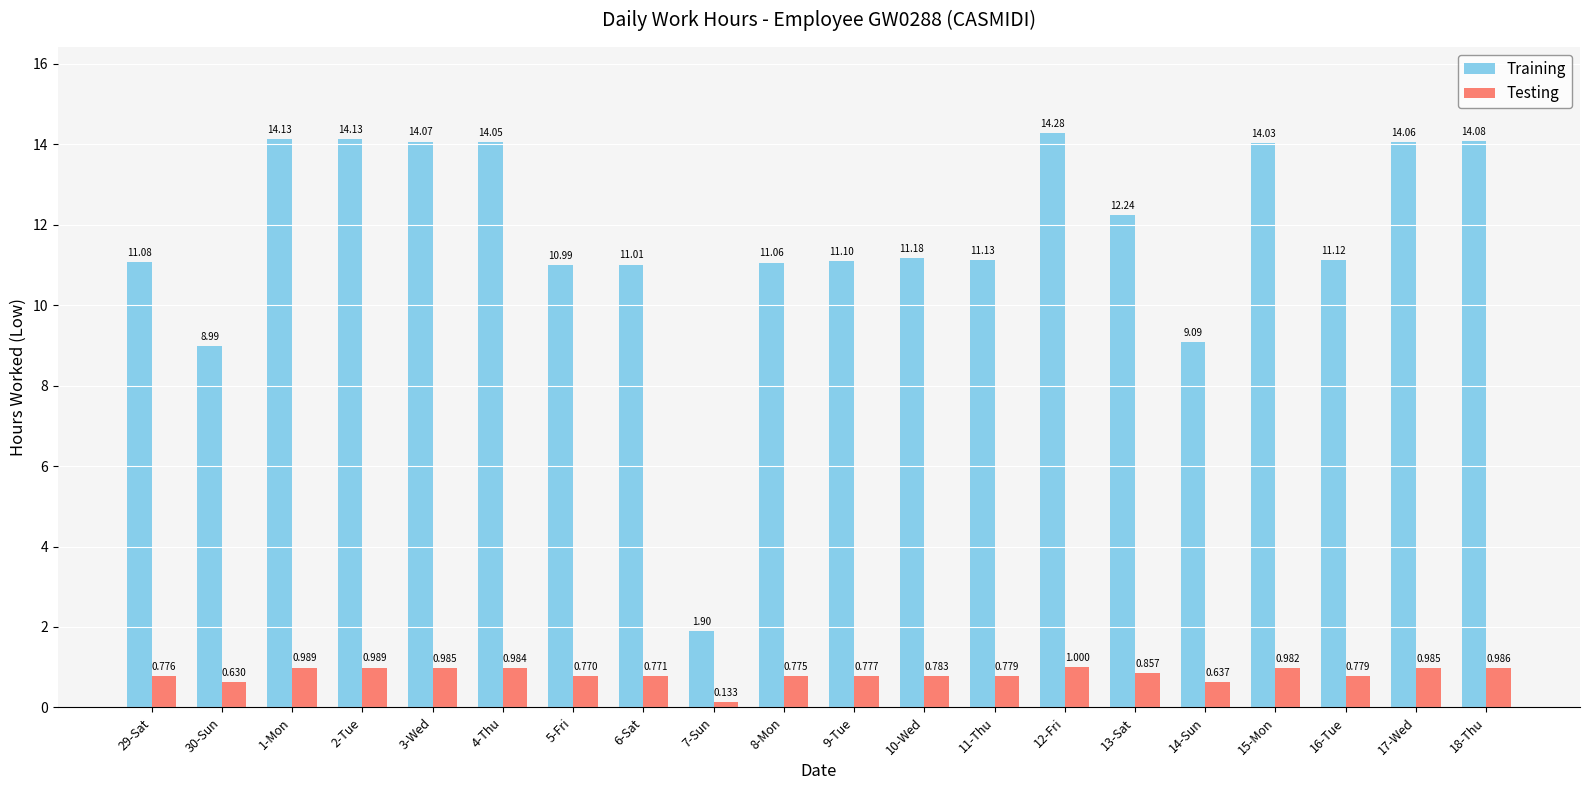

Rank the series by their maximum value, from lowest to highest.

Testing, Training